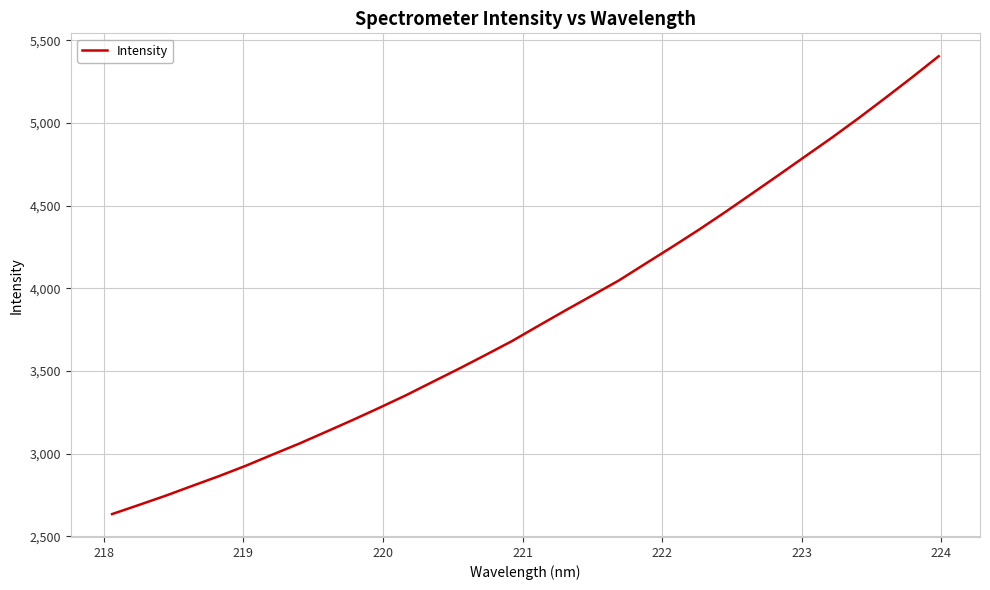

What is the smallest value displayed?

2635.1